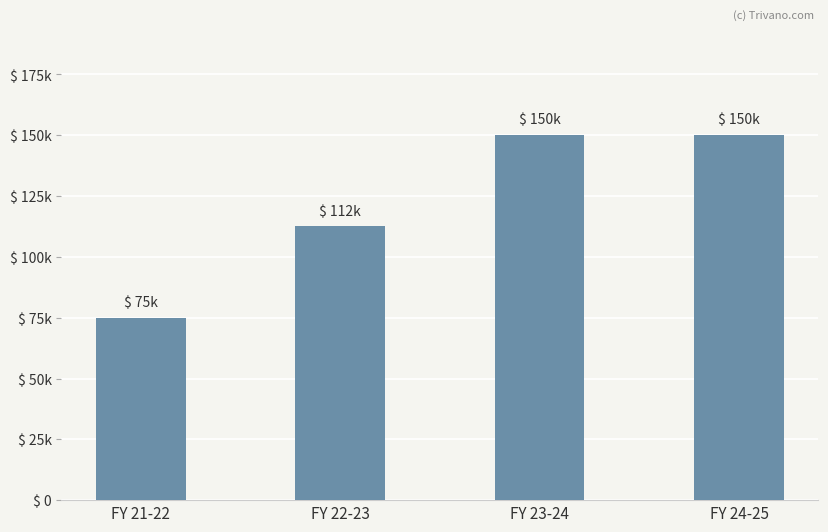

What is the approximate value at FY 24-25?

150000